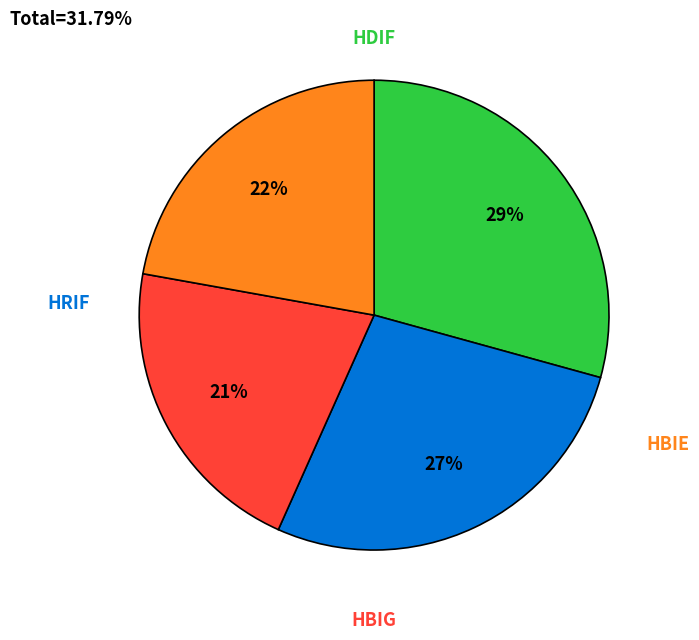

Is there any slice that represents more than half of the pie?

No